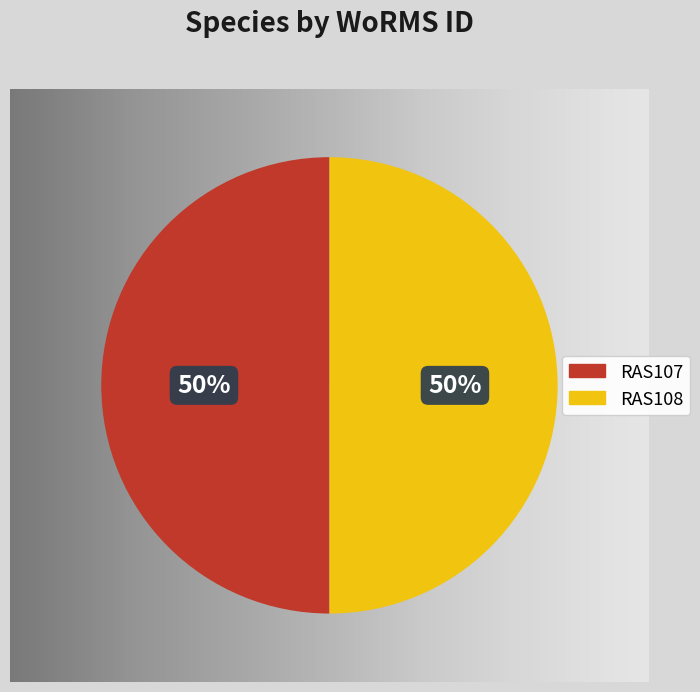

What percentage is the RAS108 slice, to the nearest percent?

50%